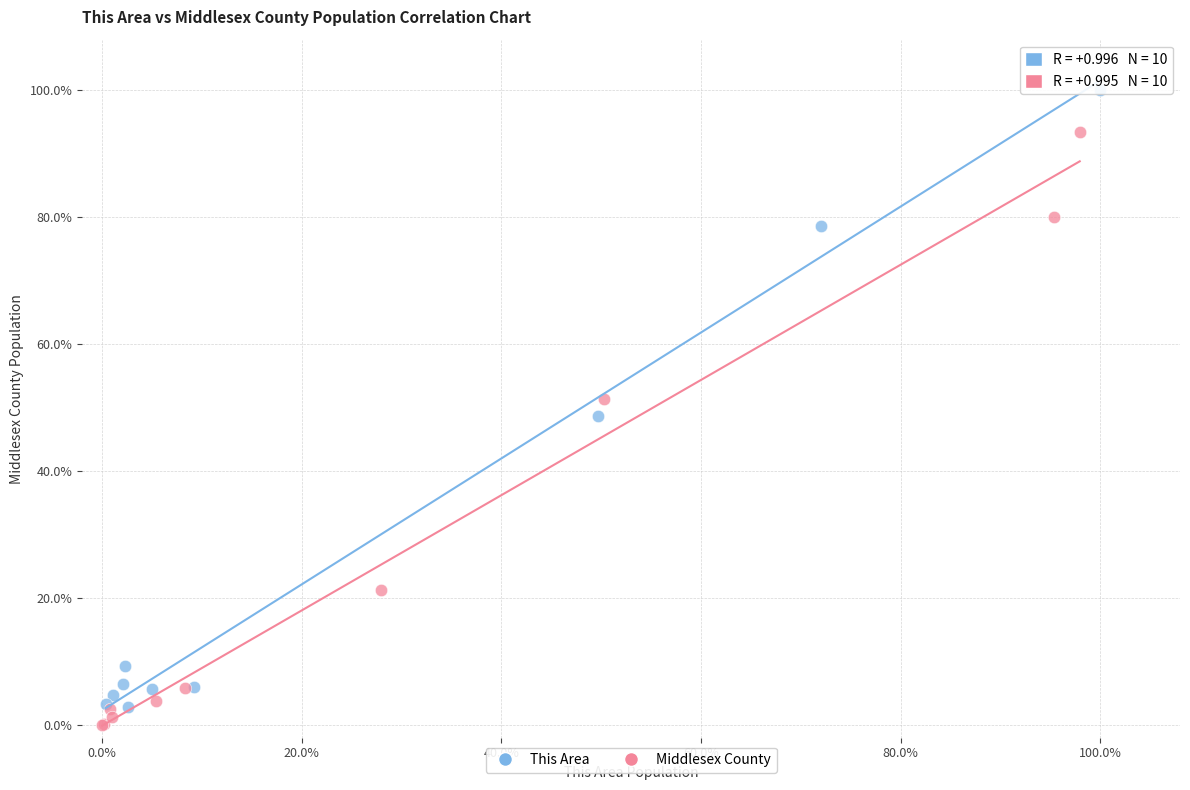

Which series has the widest spread of Y values?

This Area